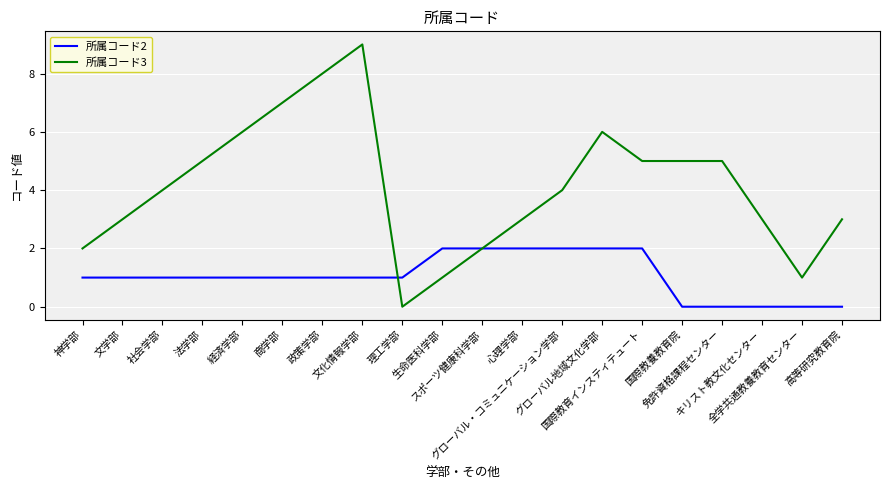

What value does the 所属コード3 series have at 心理学部?

3